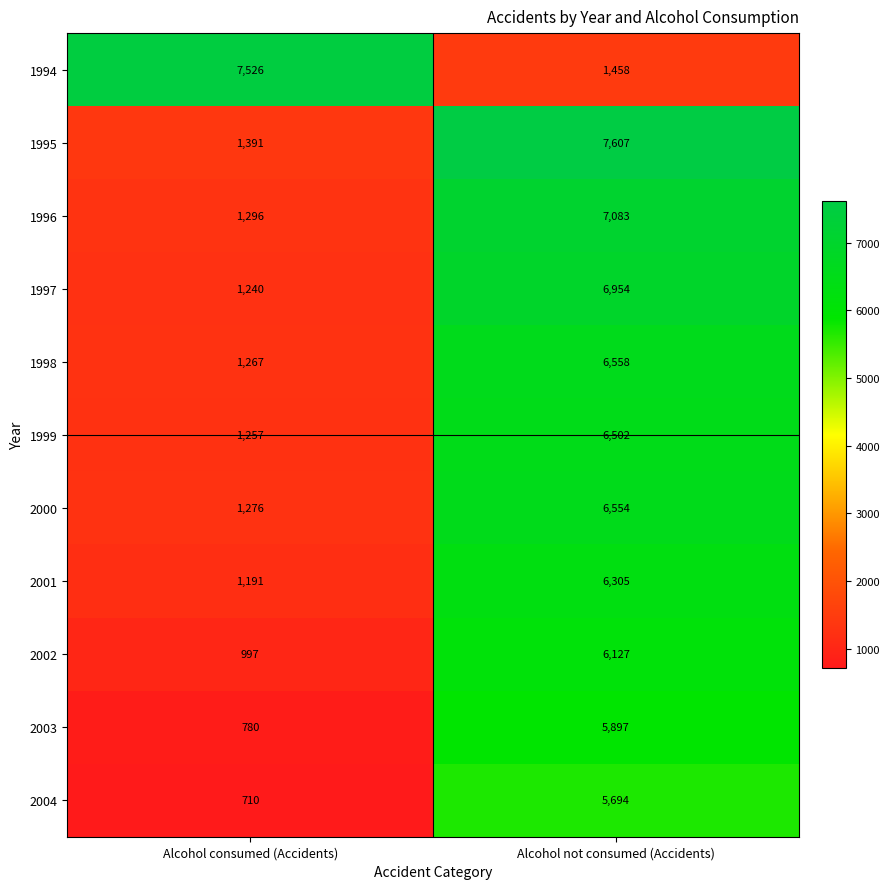

List the series in order of their peak value, highest first.

1995, 1994, 1996, 1997, 1998, 2000, 1999, 2001, 2002, 2003, 2004